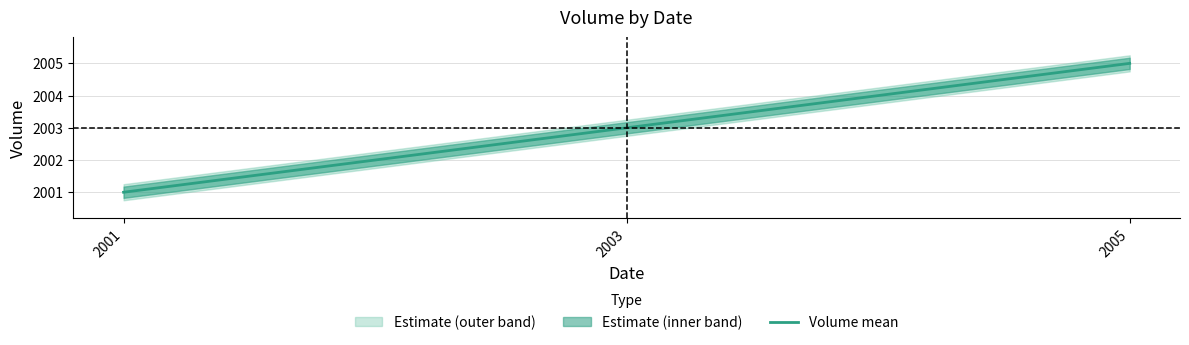

What is the minimum value shown in the chart?

2001